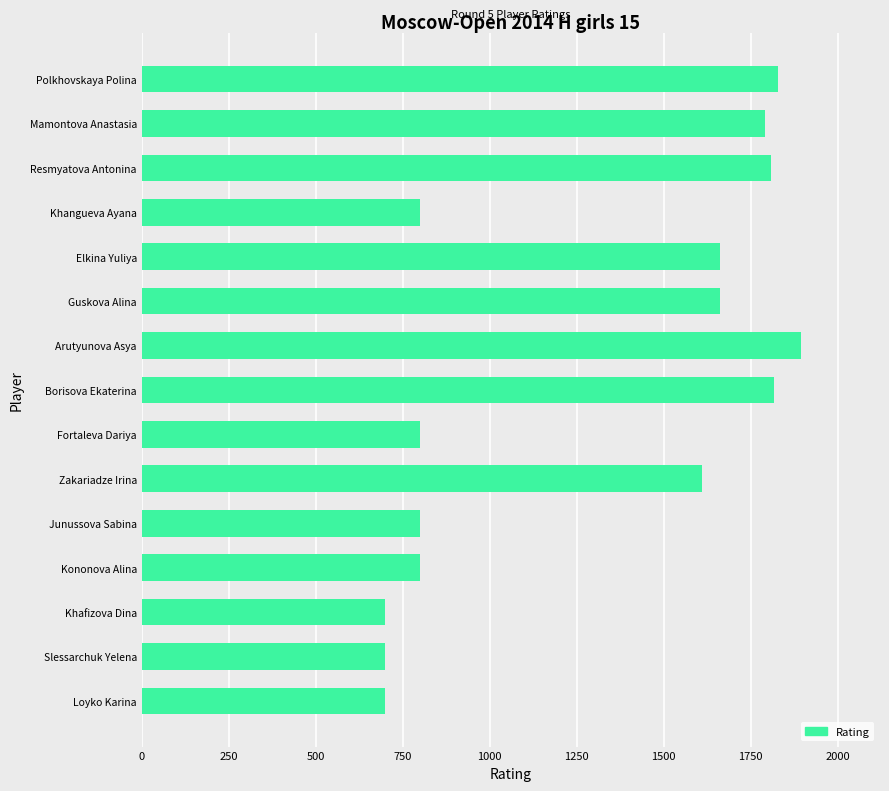

Between Arutyunova Asya and Zakariadze Irina, which is larger?

Arutyunova Asya